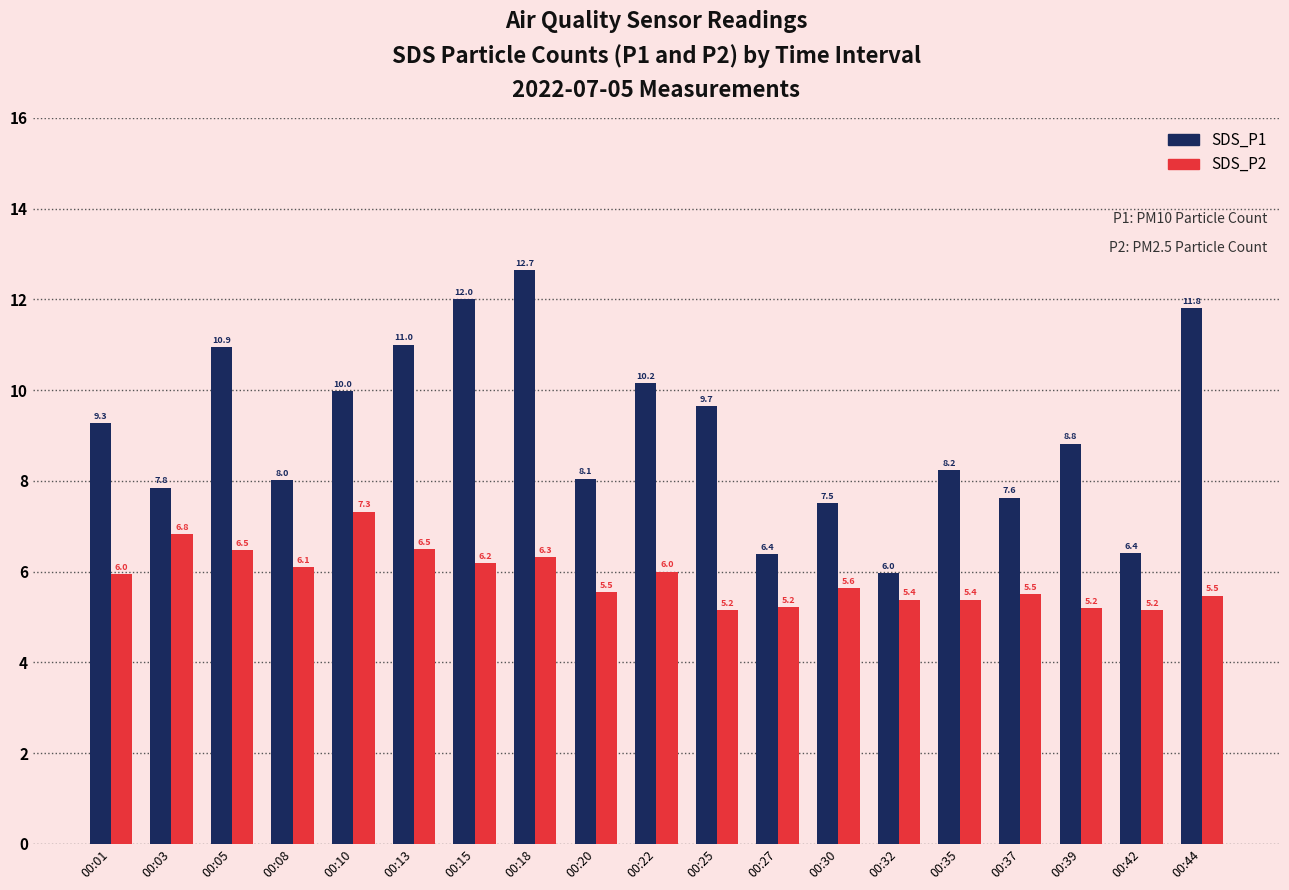

What is the maximum value for SDS_P1?

12.7